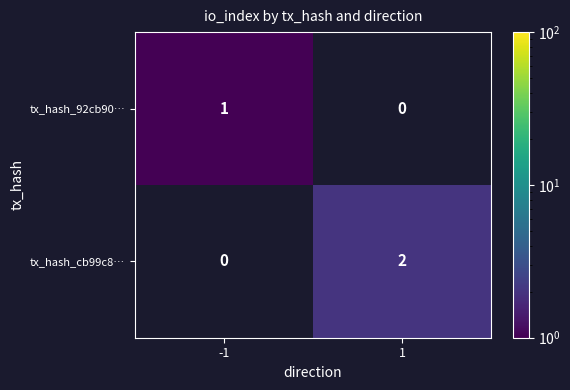

Is it true that tx_hash_92cb90… equals 1 at -1?

True